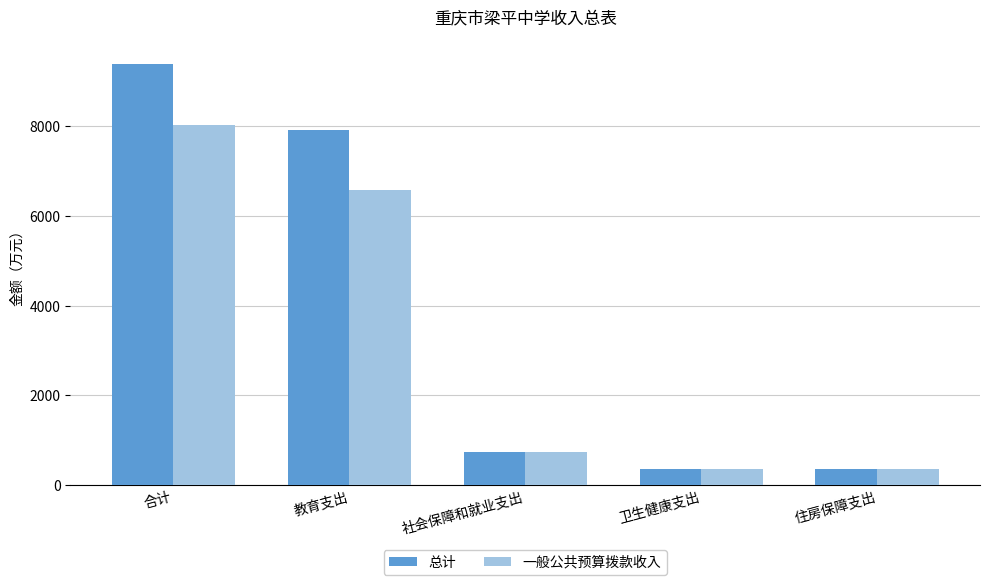

The value of 一般公共预算拨款收入 at 合计 is 8035.0. True or false?

True